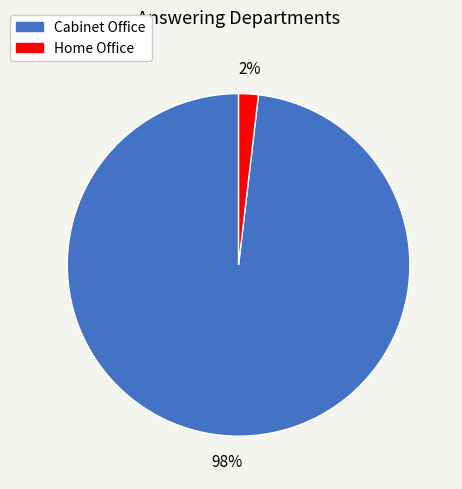

Which category has the biggest portion of the pie?

Cabinet Office